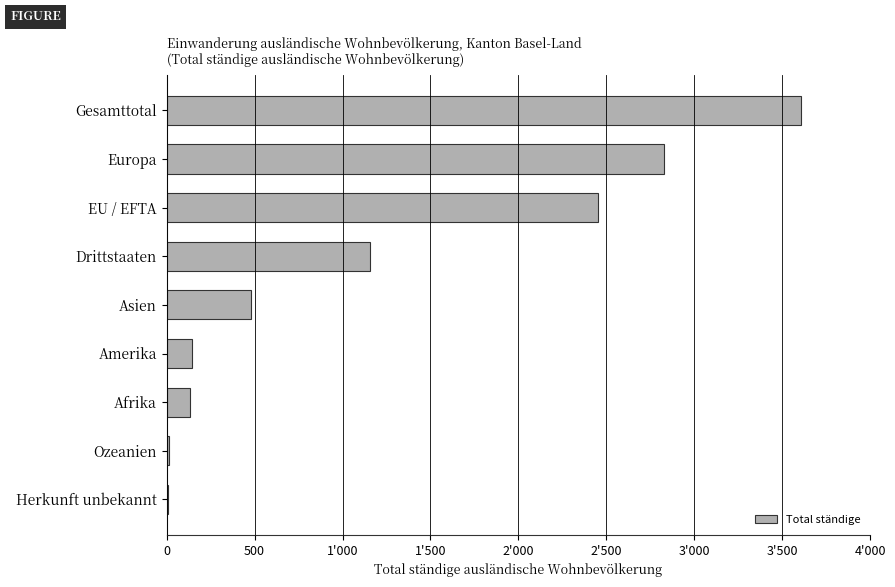

What is the average value?

1202